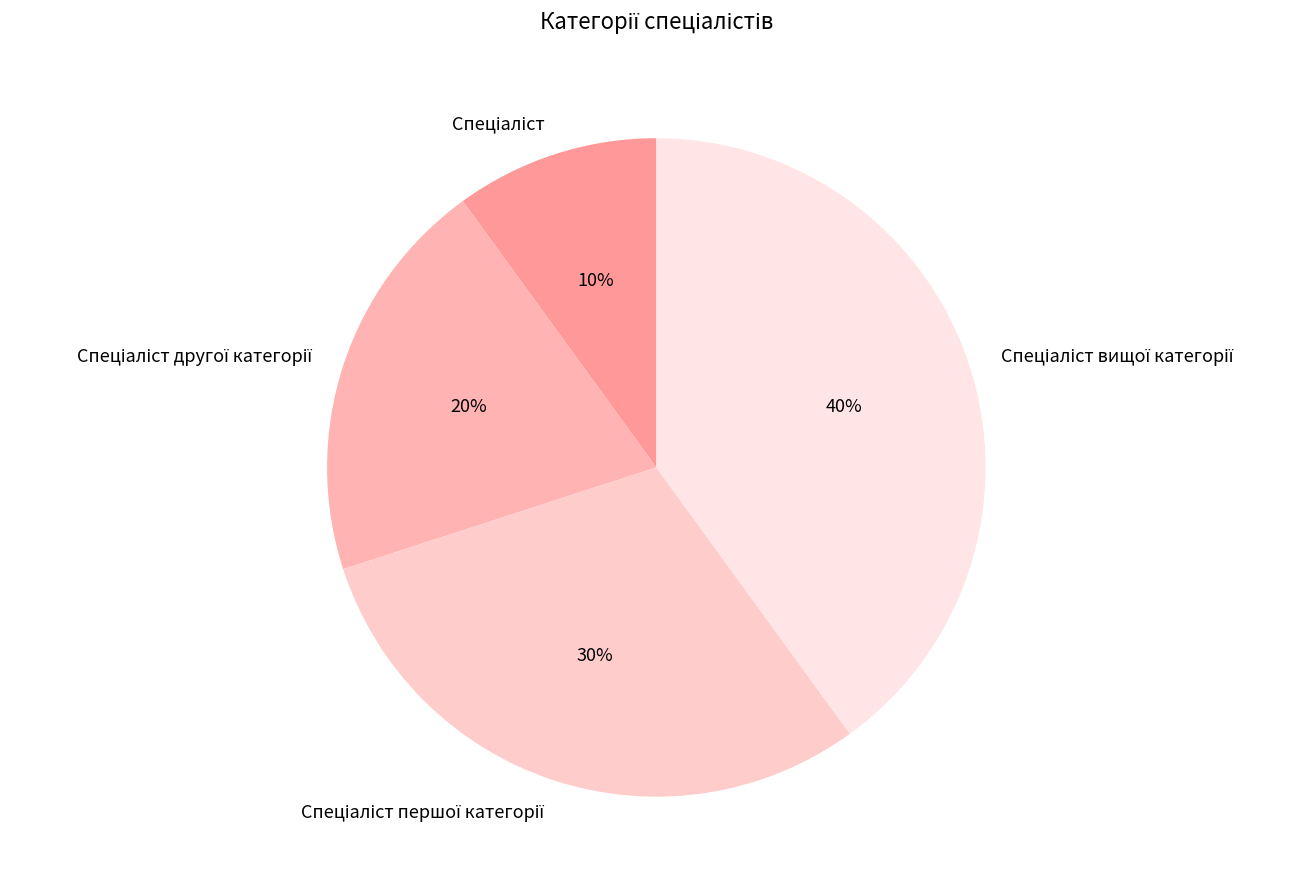

Is there a majority slice in this chart?

No